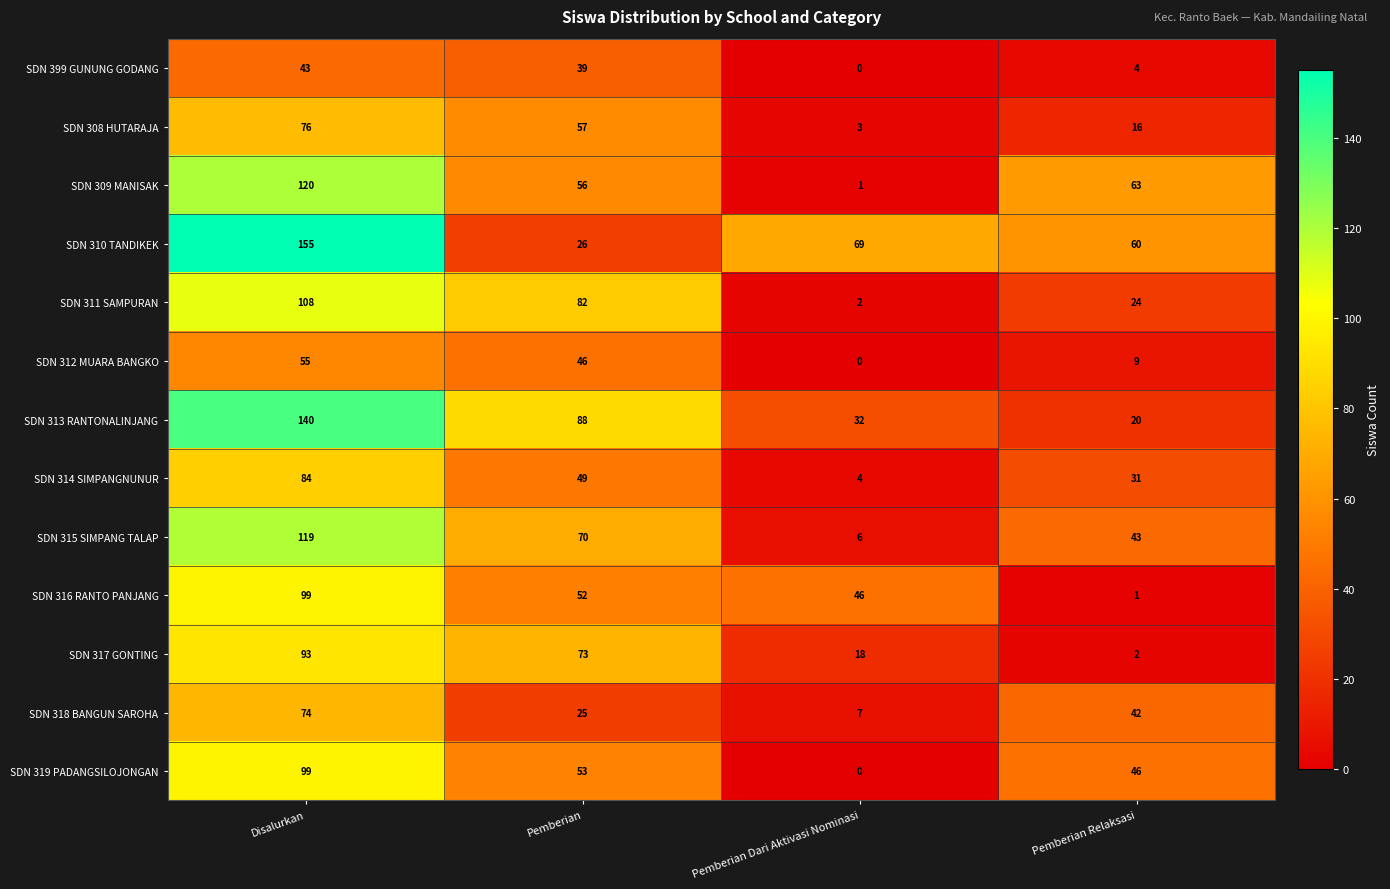

What is the difference between the maximum and second lowest values in the SDN 399 GUNUNG GODANG series?

39